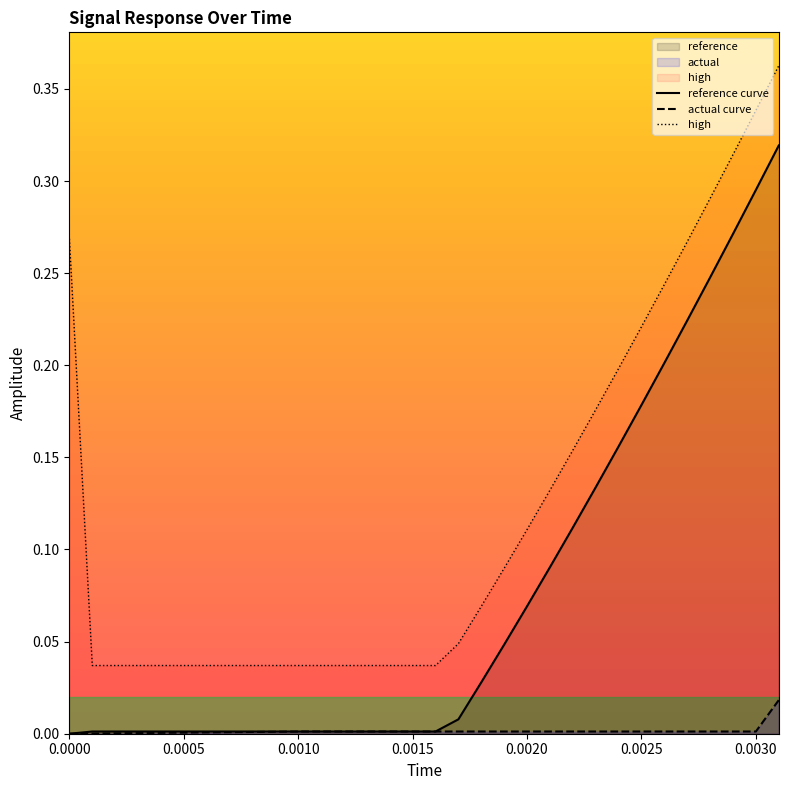

What is the average value of the high series?

0.1